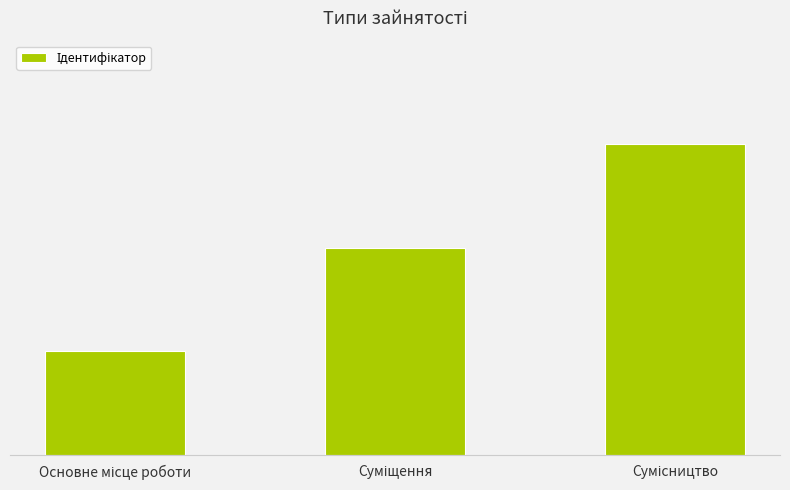

Count the number of values greater than 2.

1